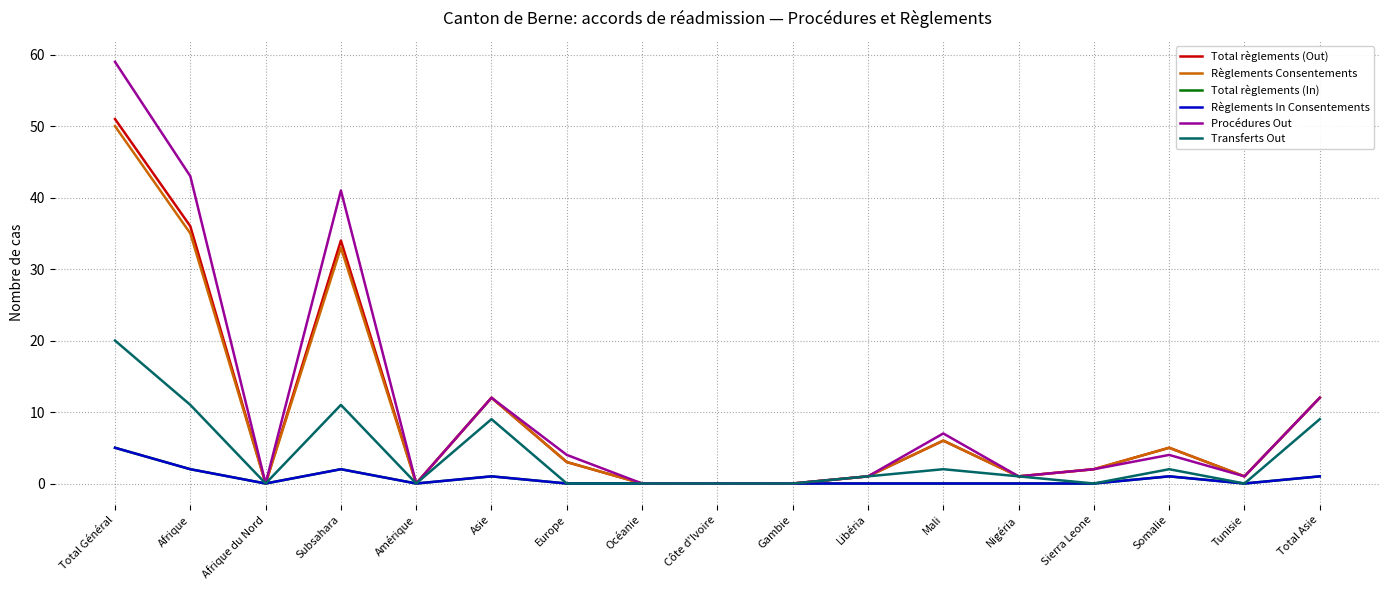

Reading left to right, transcribe all the data shown in this chart.

Total règlements (Out): 51	36	0	34	0	12	3	0	0	0	1	6	1	2	5	1	12
Règlements Consentements: 50	35	0	33	0	12	3	0	0	0	1	6	1	2	5	1	12
Total règlements (In): 5	2	0	2	0	1	0	0	0	0	0	0	0	0	1	0	1
Règlements In Consentements: 5	2	0	2	0	1	0	0	0	0	0	0	0	0	1	0	1
Procédures Out: 59	43	0	41	0	12	4	0	0	0	1	7	1	2	4	1	12
Transferts Out: 20	11	0	11	0	9	0	0	0	0	1	2	1	0	2	0	9